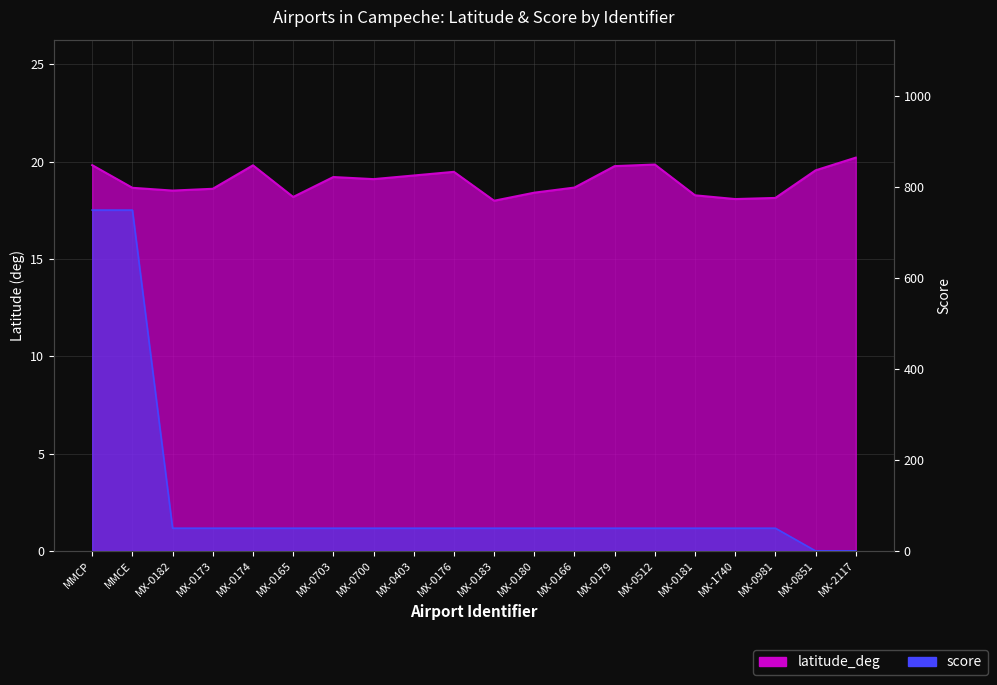

What is the spread (max minus min) of values at MX-0179?

30.2